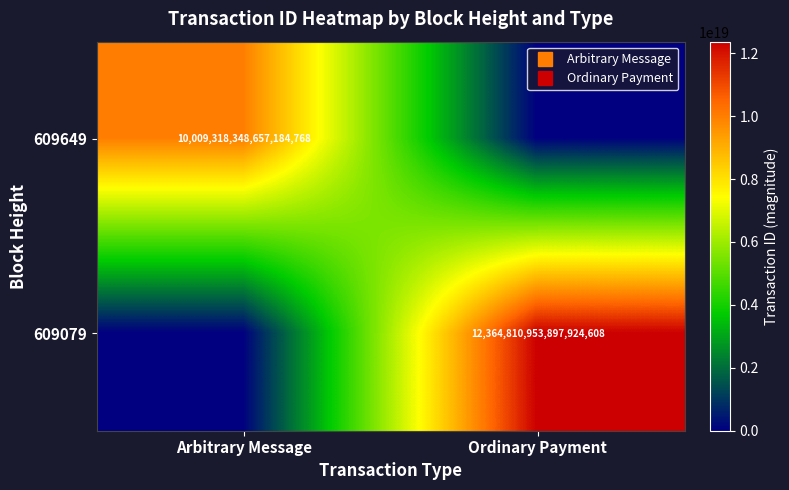

At which category is the sum across all series the highest?

Ordinary Payment